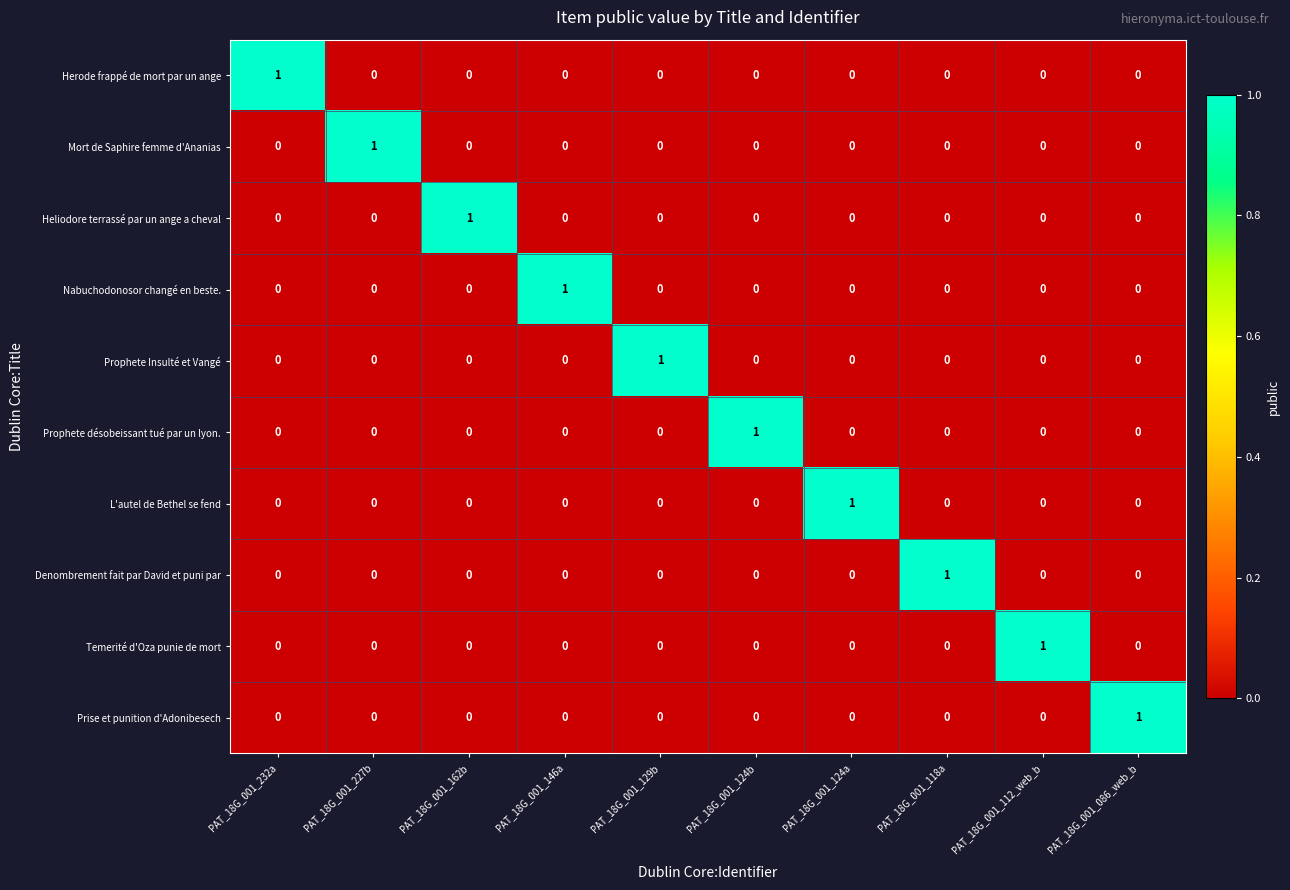

Which category has the highest value in the Mort de Saphire femme d'Ananias series?

PAT_18G_001_227b